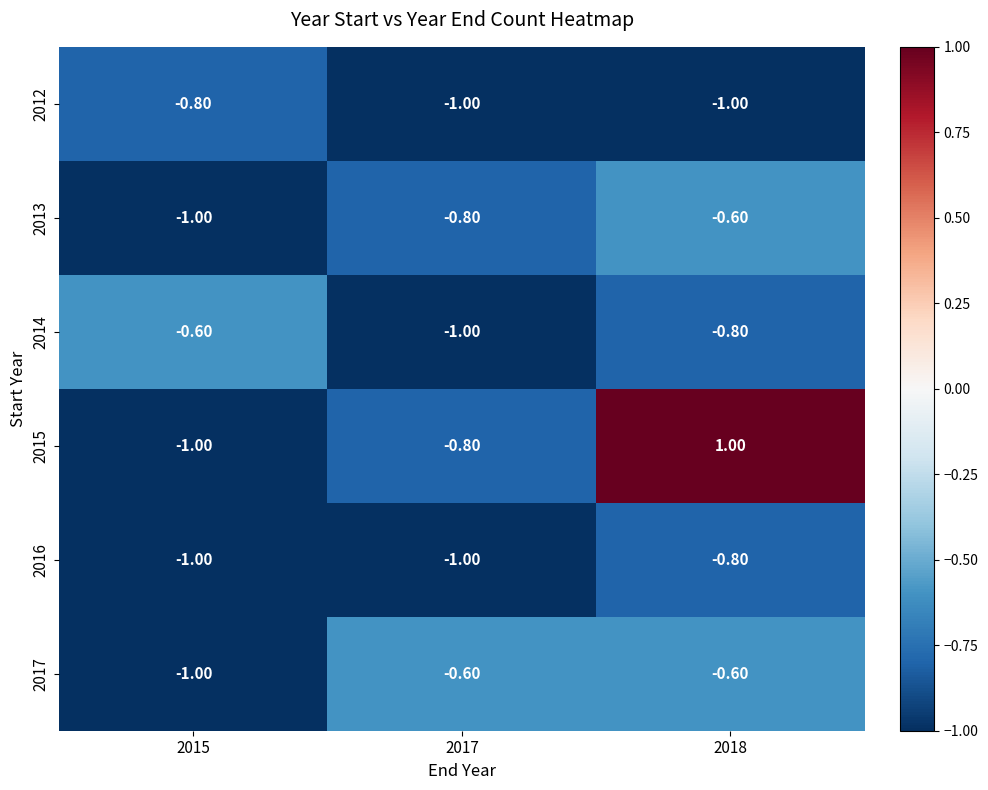

What is the difference between the maximum and minimum values in the 2015 series?

2.0